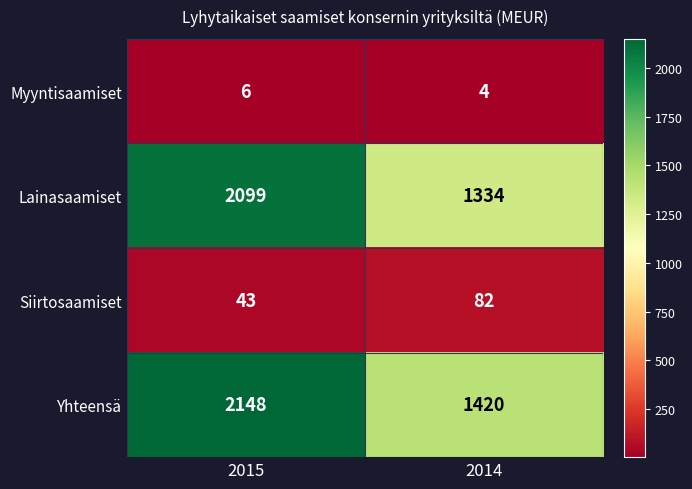

Reading left to right, transcribe all the data shown in this chart.

Myyntisaamiset: 2015=6	2014=4
Lainasaamiset: 2015=2099	2014=1334
Siirtosaamiset: 2015=43	2014=82
Yhteensä: 2015=2148	2014=1420